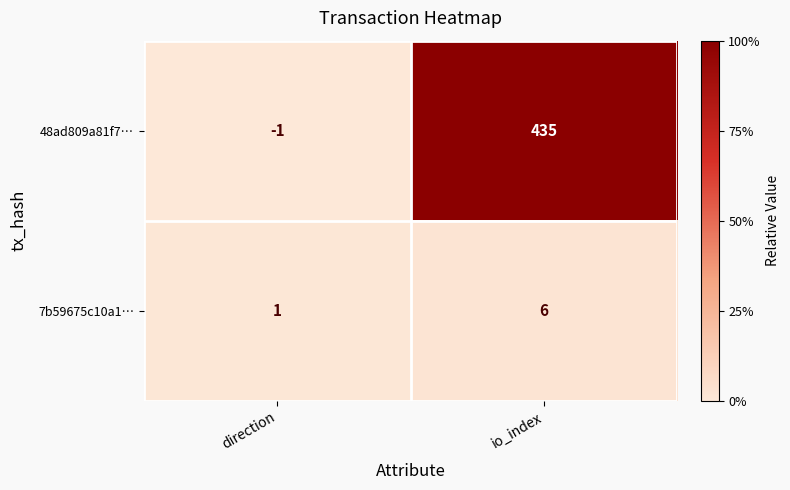

List the series in order of their overall mean, lowest first.

7b59675c10a1…, 48ad809a81f7…